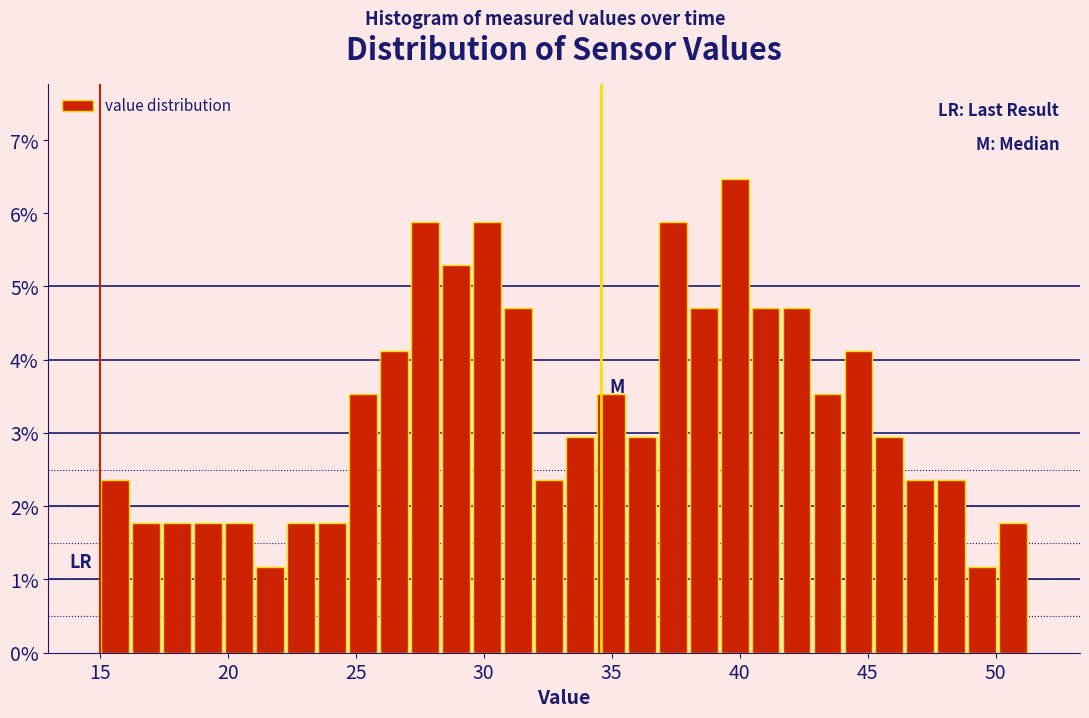

Read against the x-axis, roughly where is the centre of the tallest bar?

40.0